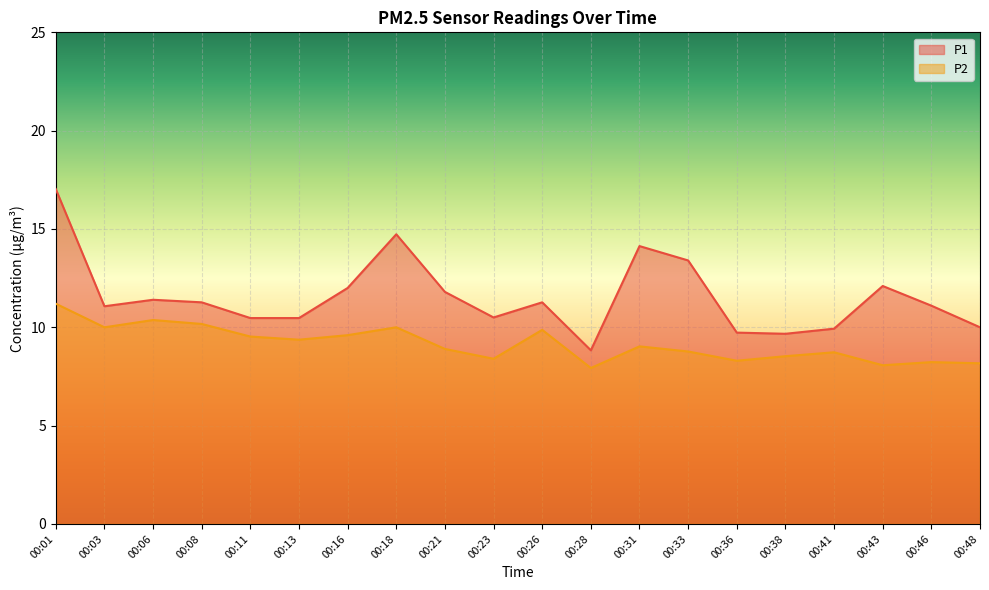

How many values in the P2 series exceed 9?

10